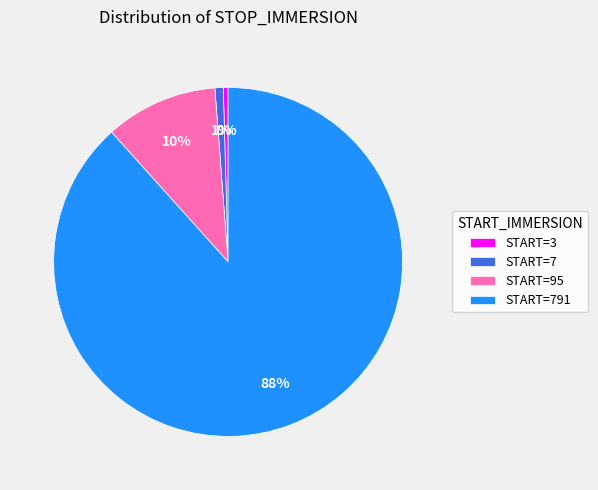

True or false: START=791 accounts for 88% of the total.

True